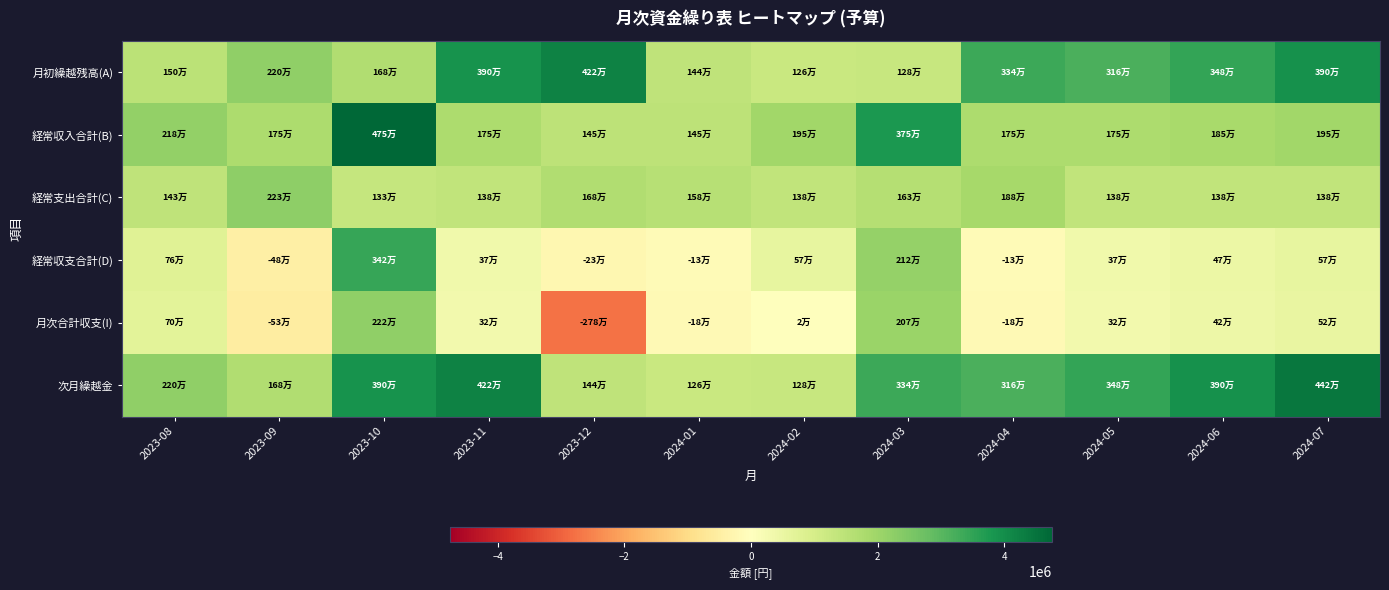

What is the spread (max minus min) of values at 2024-02?

1930000